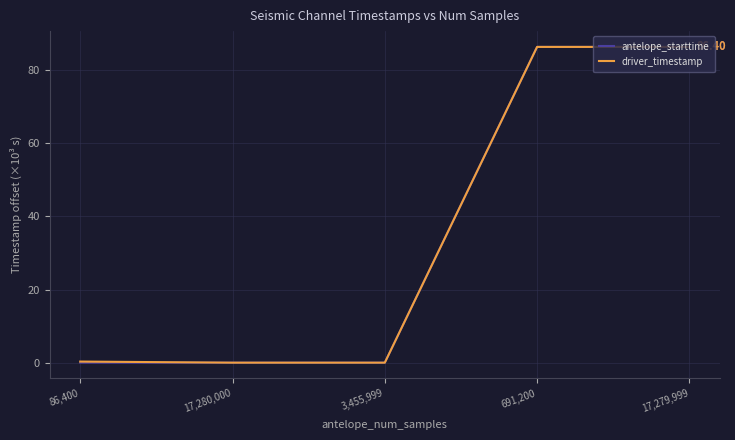

Which series changed the most between 3,455,999 and 691,200?

antelope_starttime